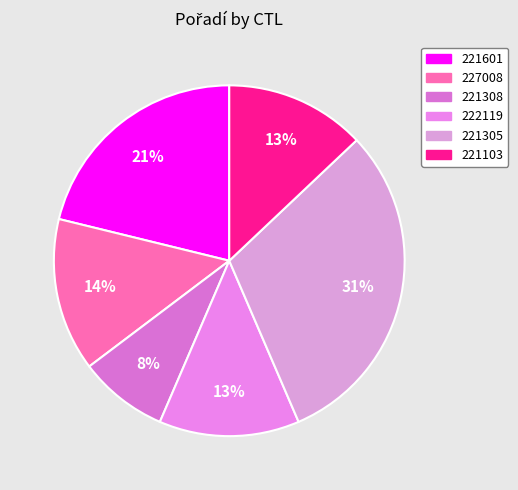

Which slice is the smallest?

221308